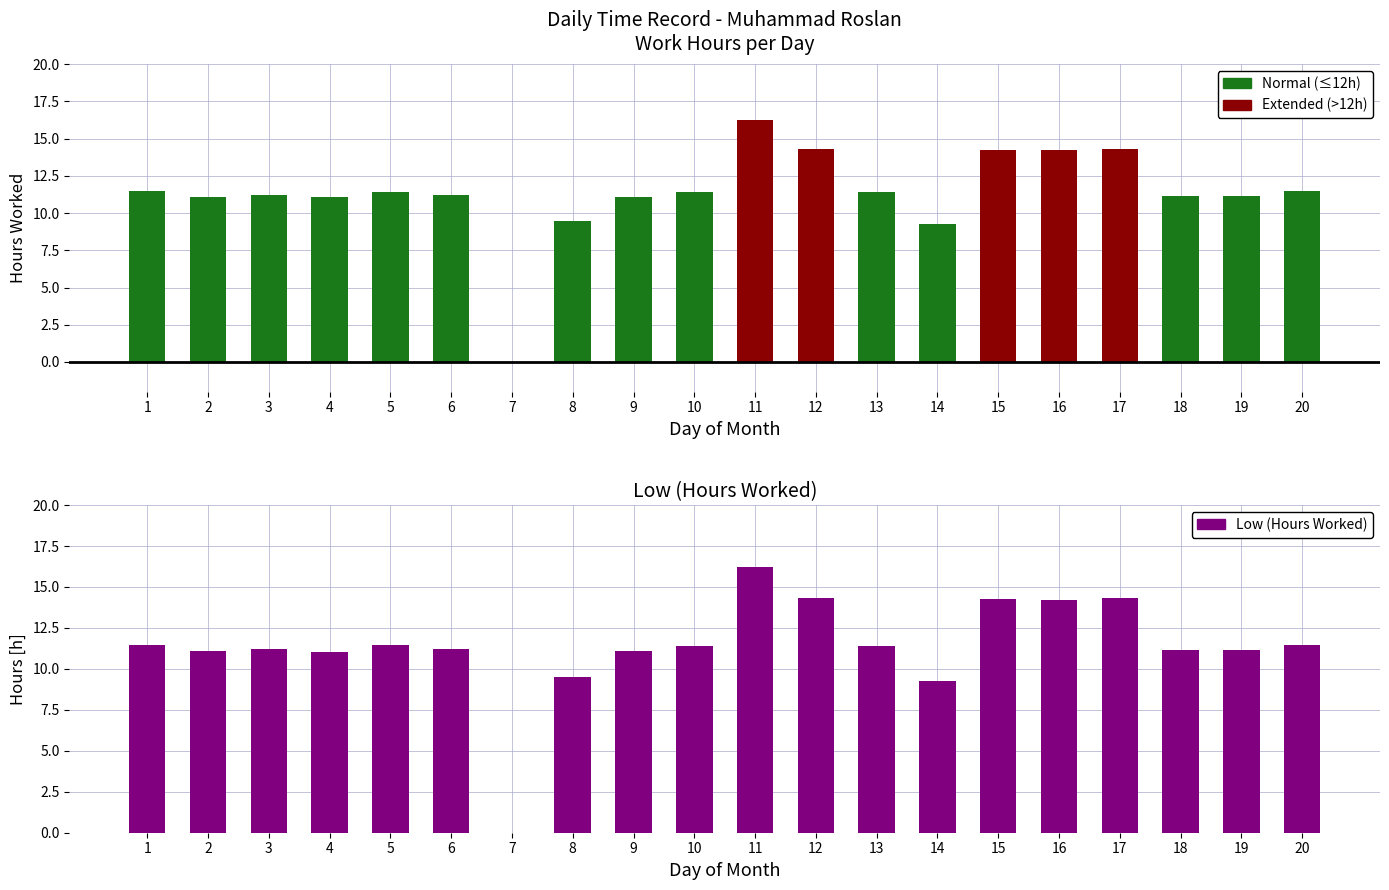

The Low (Hours Worked) series shows 6.3 at 15. True or false?

False